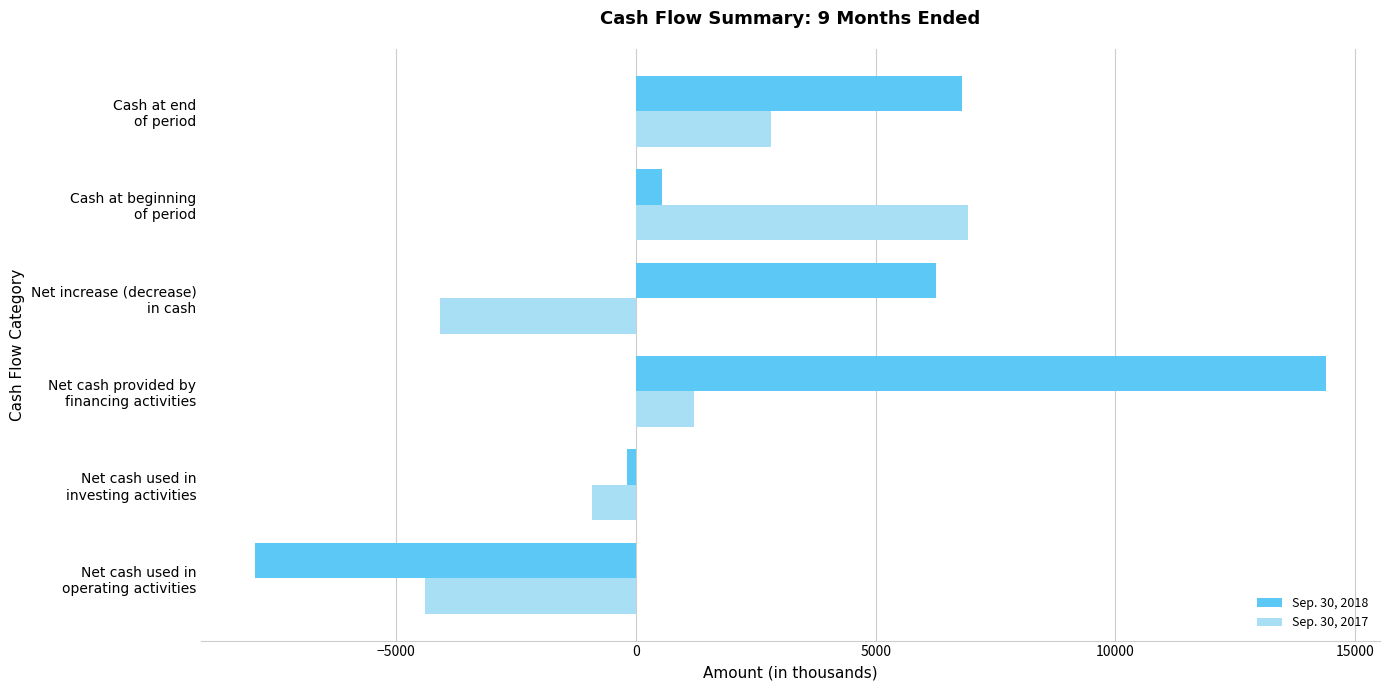

Which series has the widest spread of values?

Sep. 30, 2018